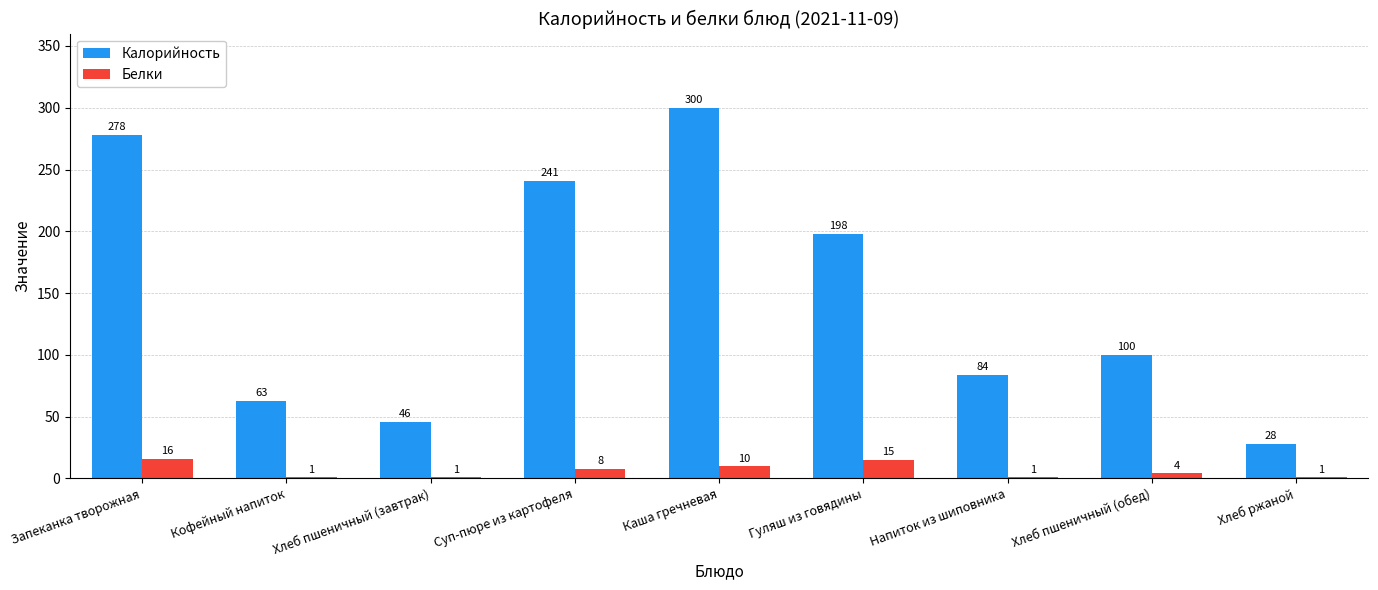

What are all the series names shown in the legend?

Калорийность, Белки